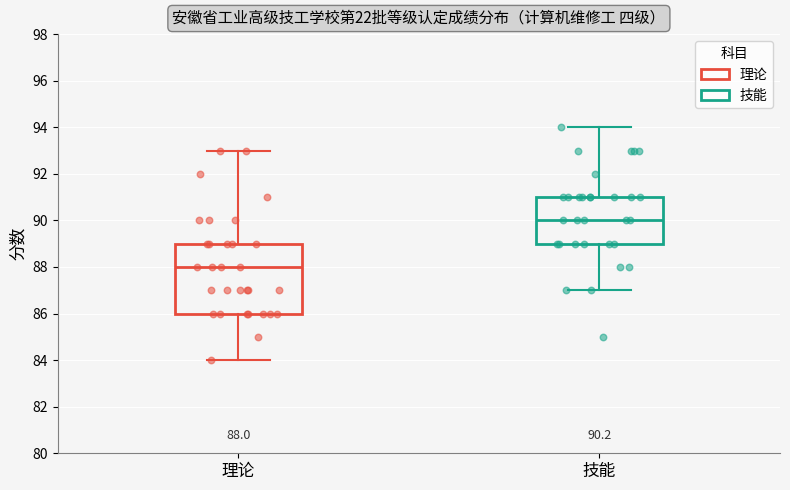

Which box is the tallest, from its lower edge to its upper edge?

理论